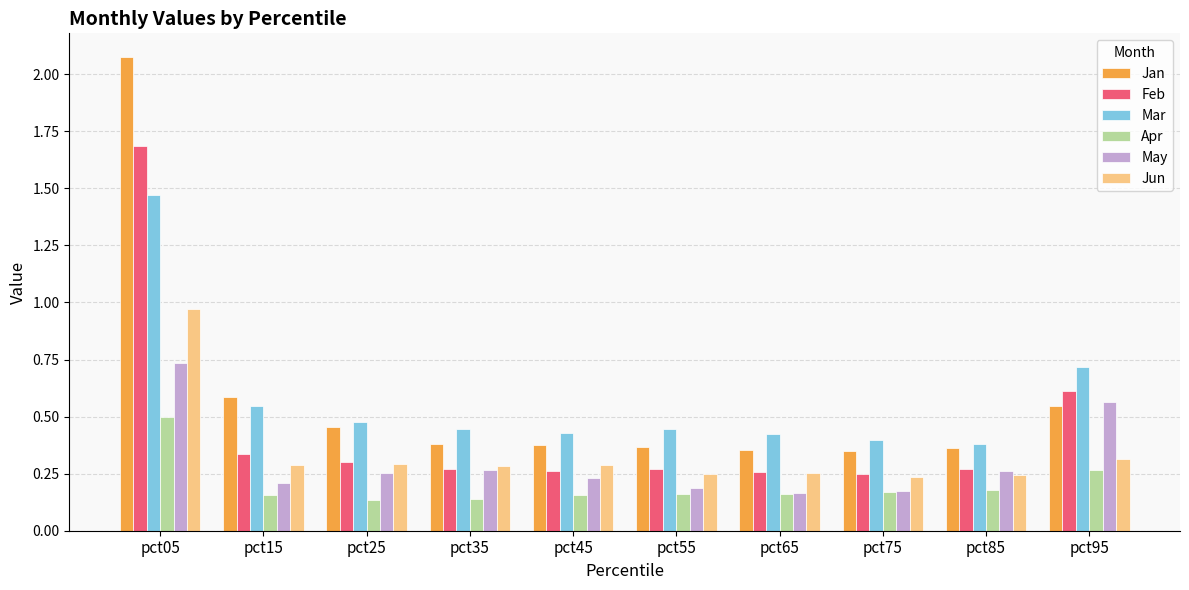

Is it true that Apr equals 0.2 at pct75?

True